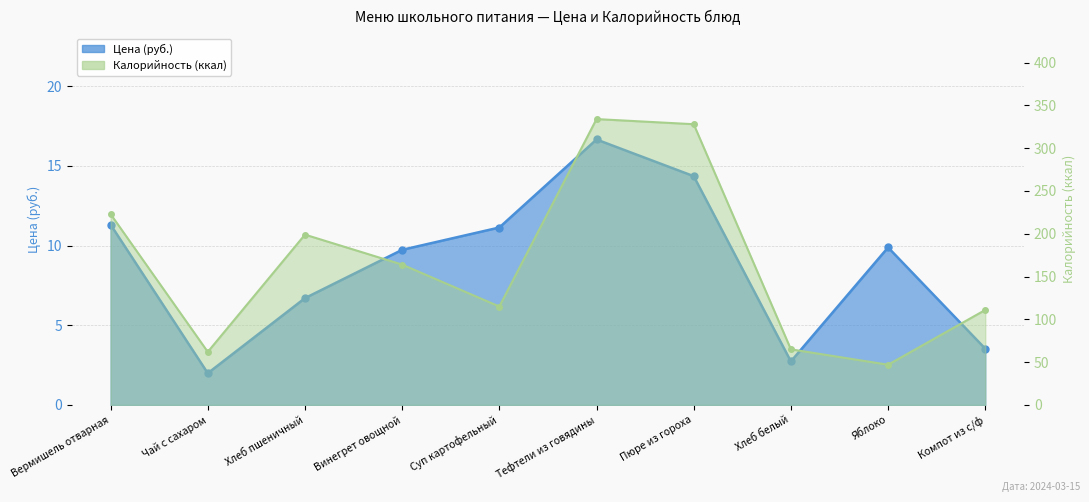

What is the difference between the Цена values at Яблоко and Пюре из гороха?

4.5